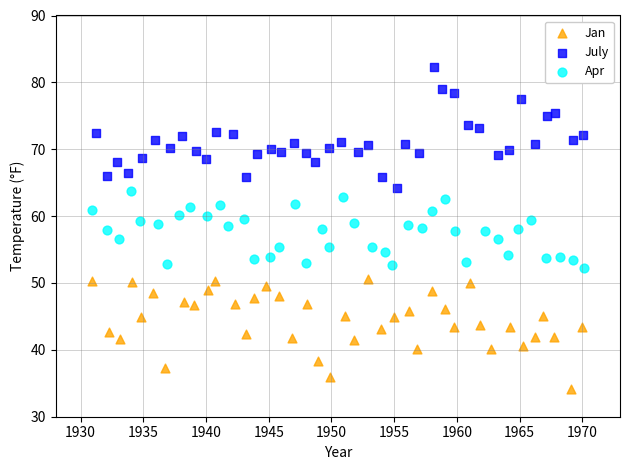

Which series reaches the maximum Y coordinate?

July